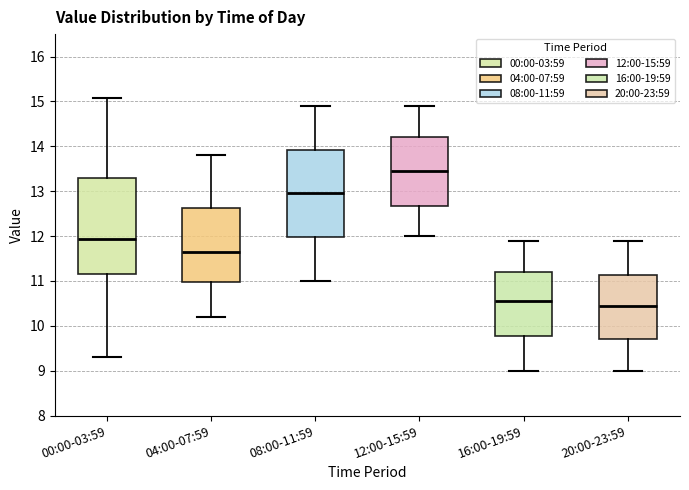

Comparing the boxes themselves (not the whiskers), which one is the tallest?

00:00-03:59